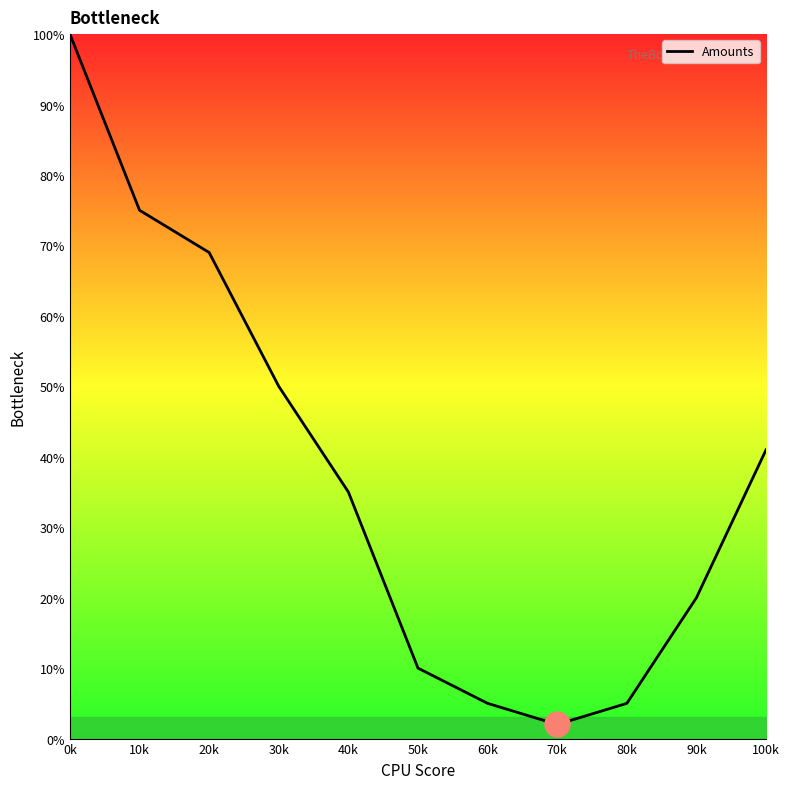

The value at 100k is 9. True or false?

False